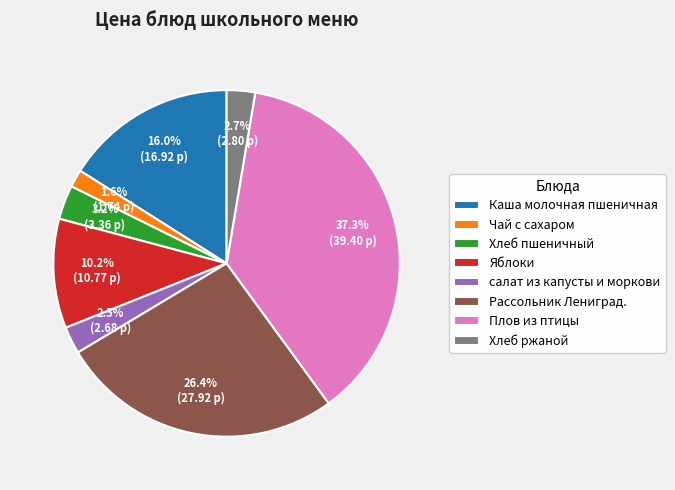

Does Чай с сахаром account for over 50% of the chart?

No